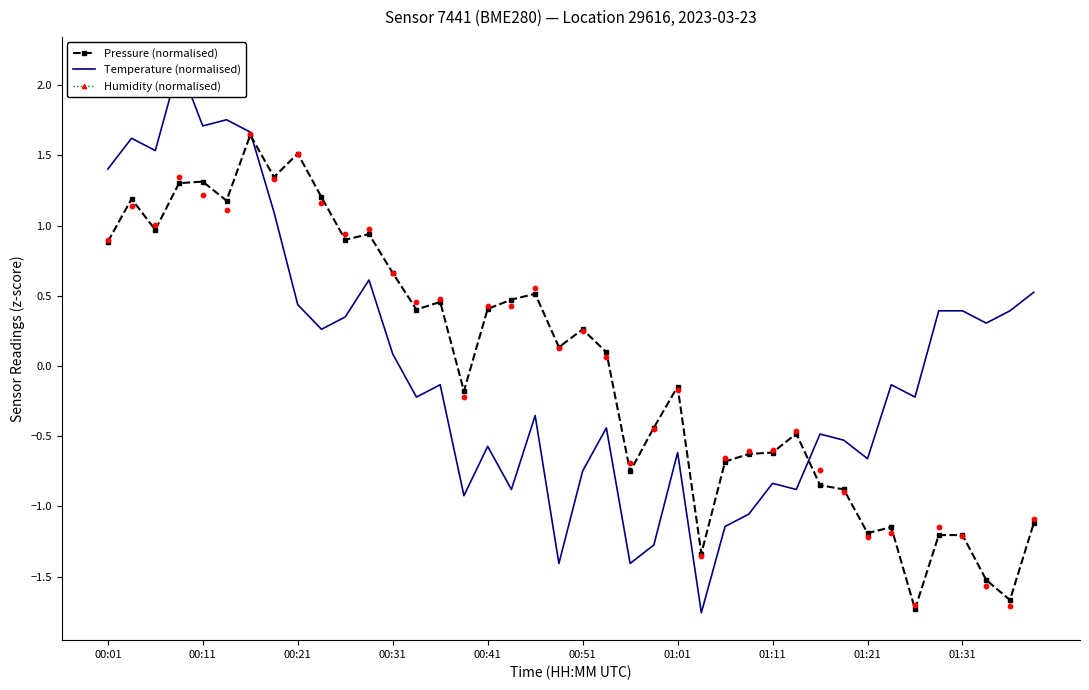

Which series has the largest total across all categories?

Temperature (normalised)